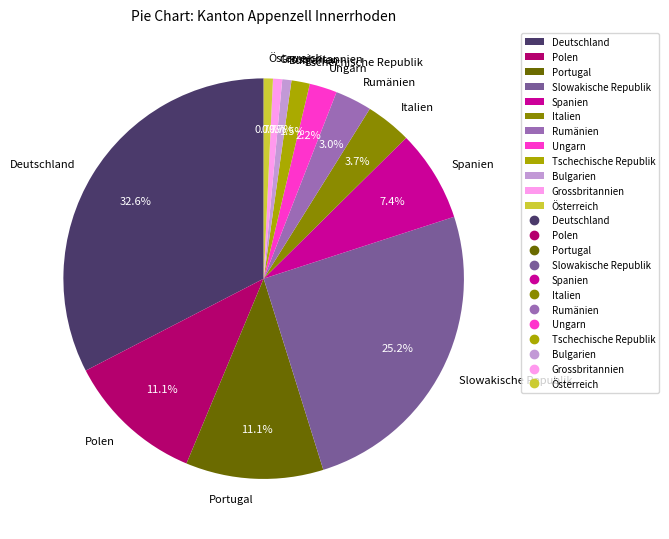

Which has a higher value, Grossbritannien or Slowakische Republik?

Slowakische Republik